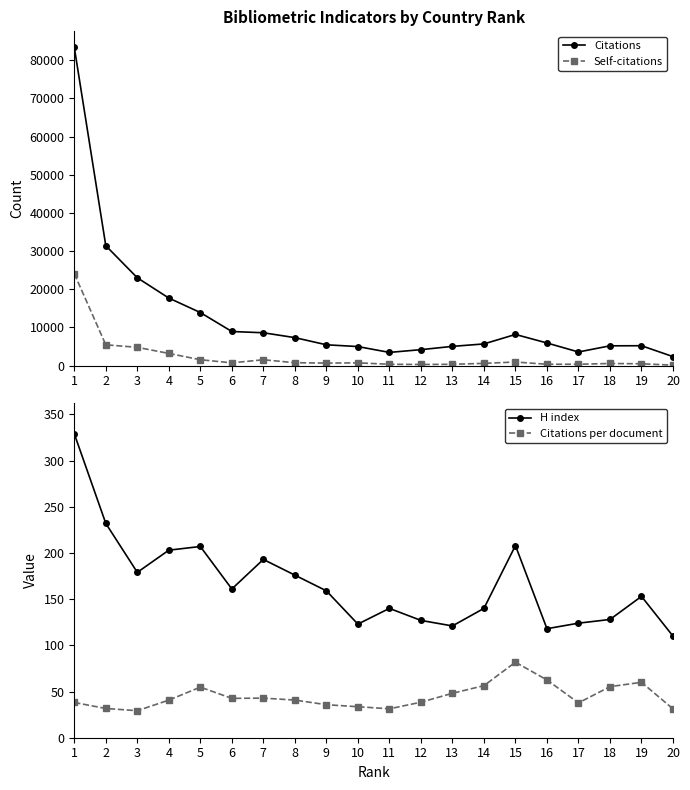

Which series has the largest total across all categories?

Citations